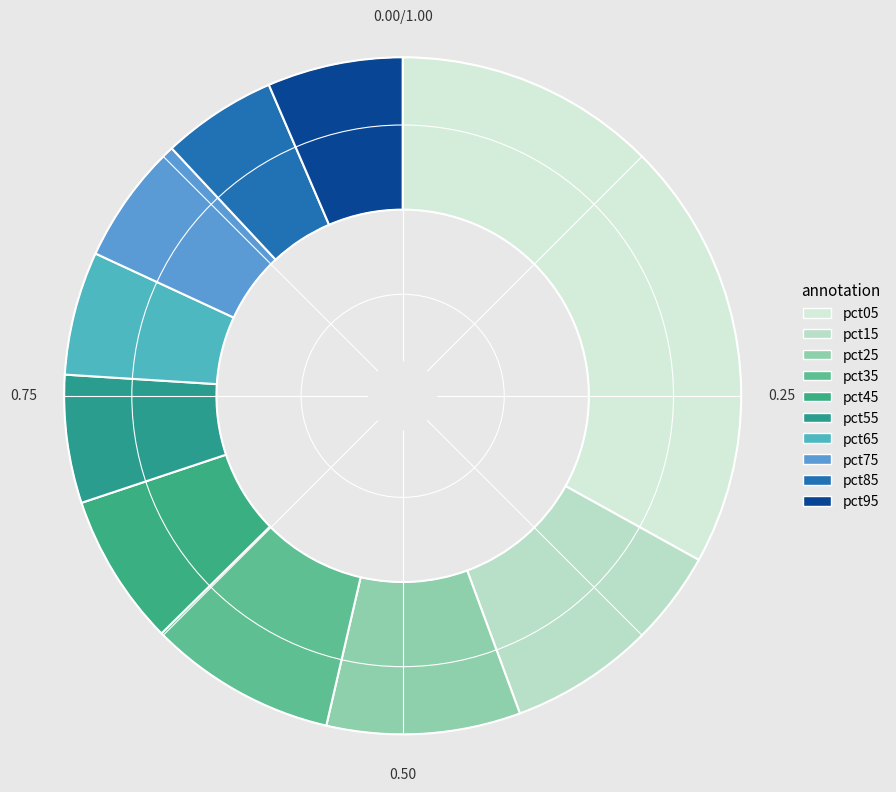

Does pct35 represent more than half of the total?

No